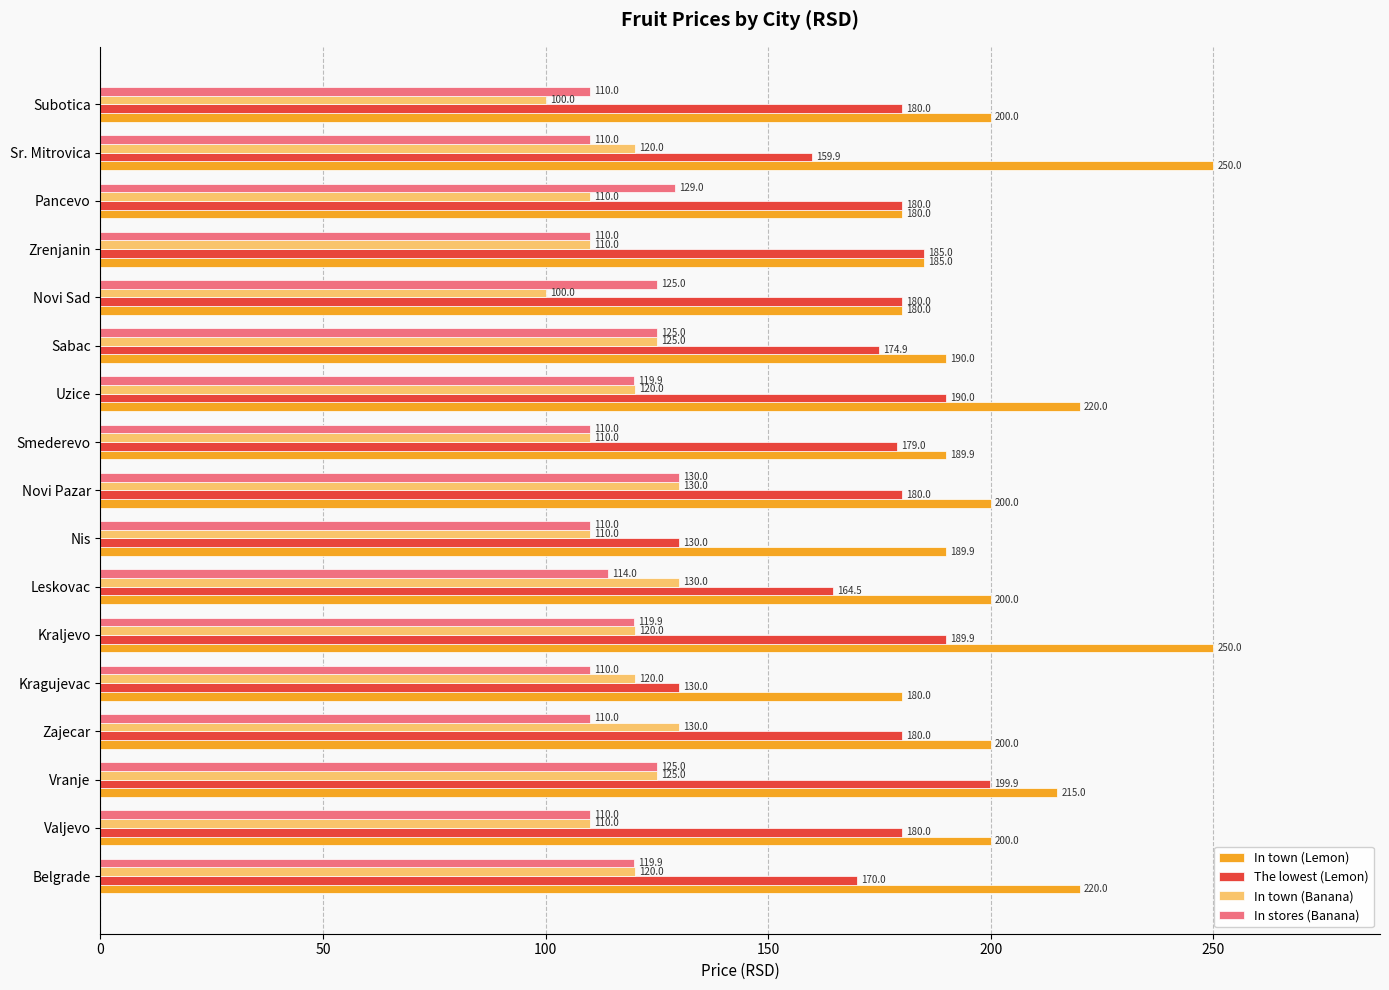

What are all the series names shown in the legend?

In town (Lemon), The lowest (Lemon), In town (Banana), In stores (Banana)